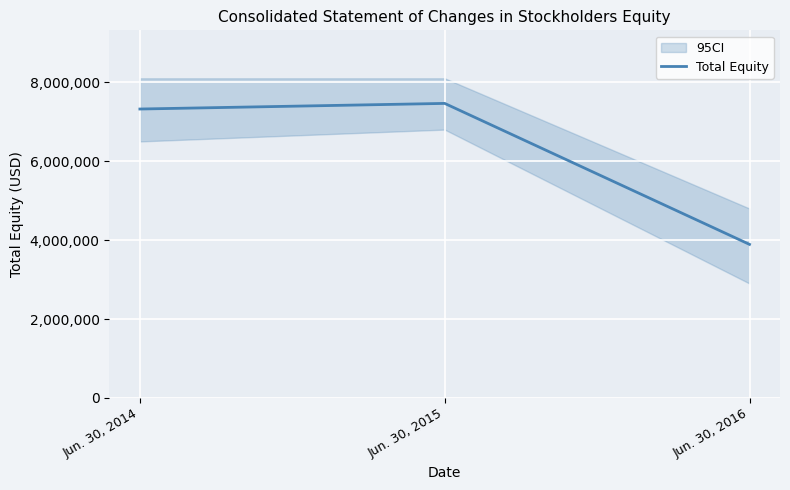

What is the average value?

6225328